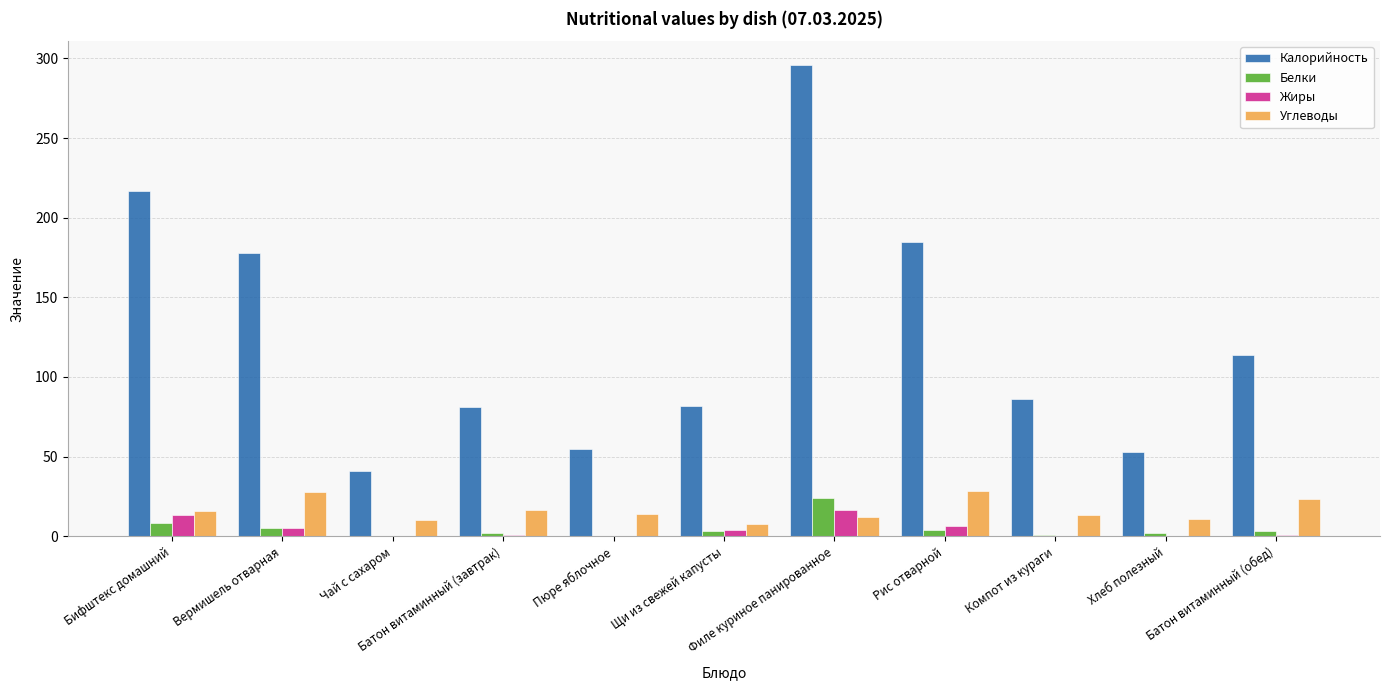

What is the sum of all Жиры values?

47.3